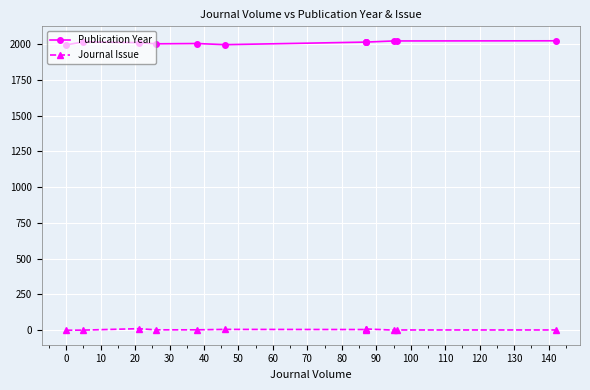

Does the chart display data point markers on the line(s)?

Yes